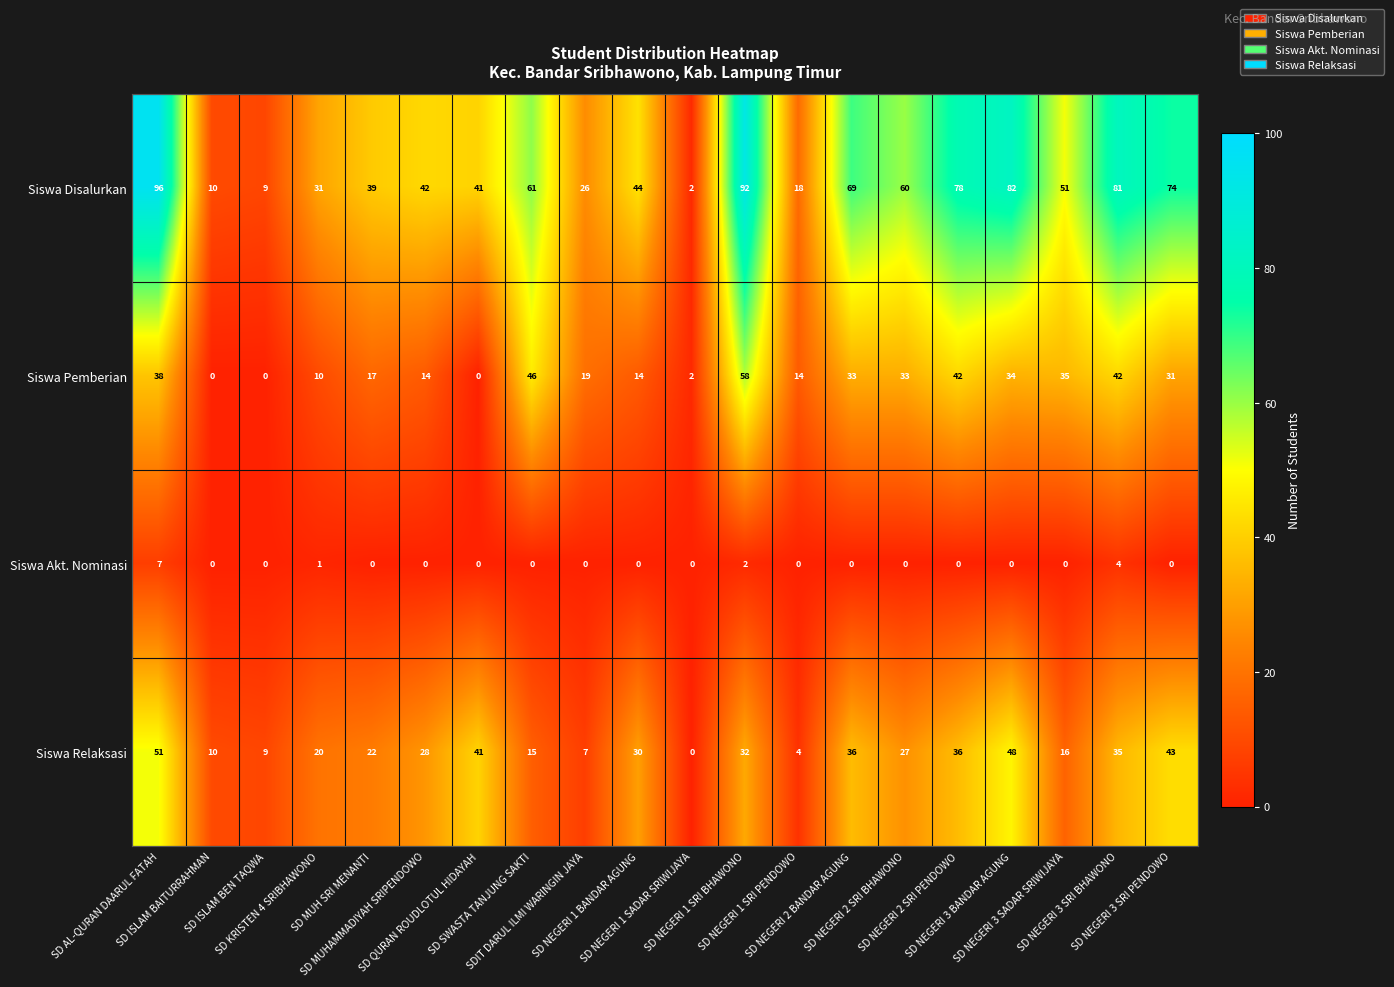

List the series in order of their peak value, lowest first.

Siswa Akt. Nominasi, Siswa Relaksasi, Siswa Pemberian, Siswa Disalurkan